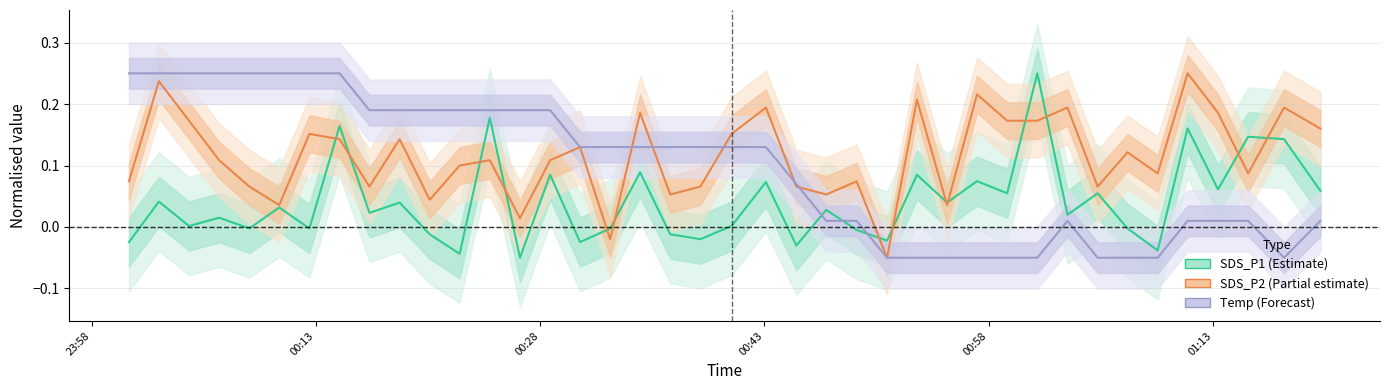

True or false: SDS_P2 has a value of 0.3 at 39.

False